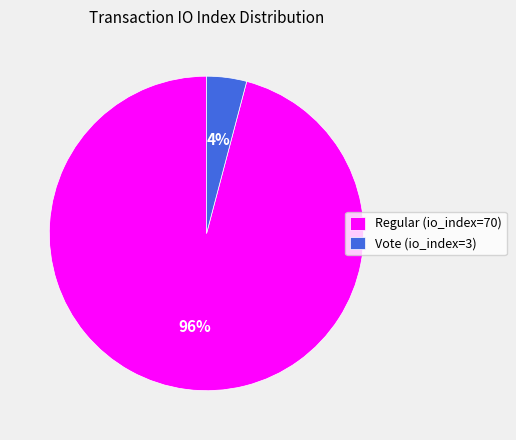

Which slice is the largest?

Regular (io_index=70)